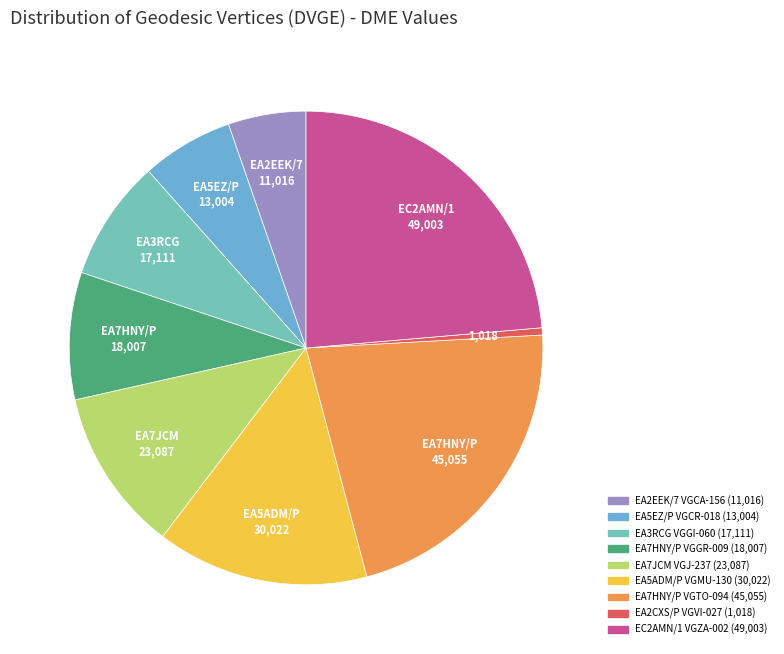

To the nearest percent, what percentage of the pie is EA2EEK/7 VGCA-156?

5%